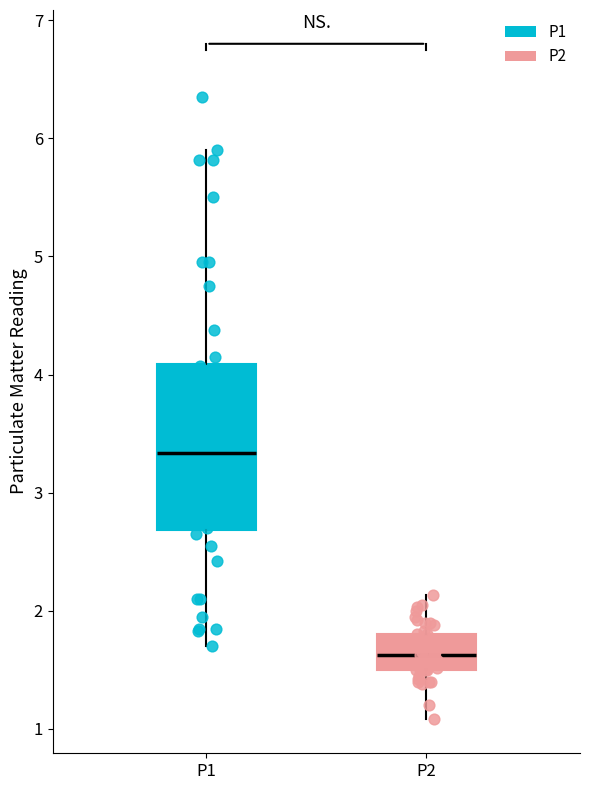

Reading left to right, read every box against the y-axis: the position of its median line, the range the box covers, and the ends of its whiskers. The values are not printed on the chart, so give them approximately, as read against the axis.

P1: median 3.3, box 2.7 to 4.1, whiskers 1.7 to 5.9
P2: median 1.6, box 1.5 to 1.8, whiskers 1.1 to 2.1